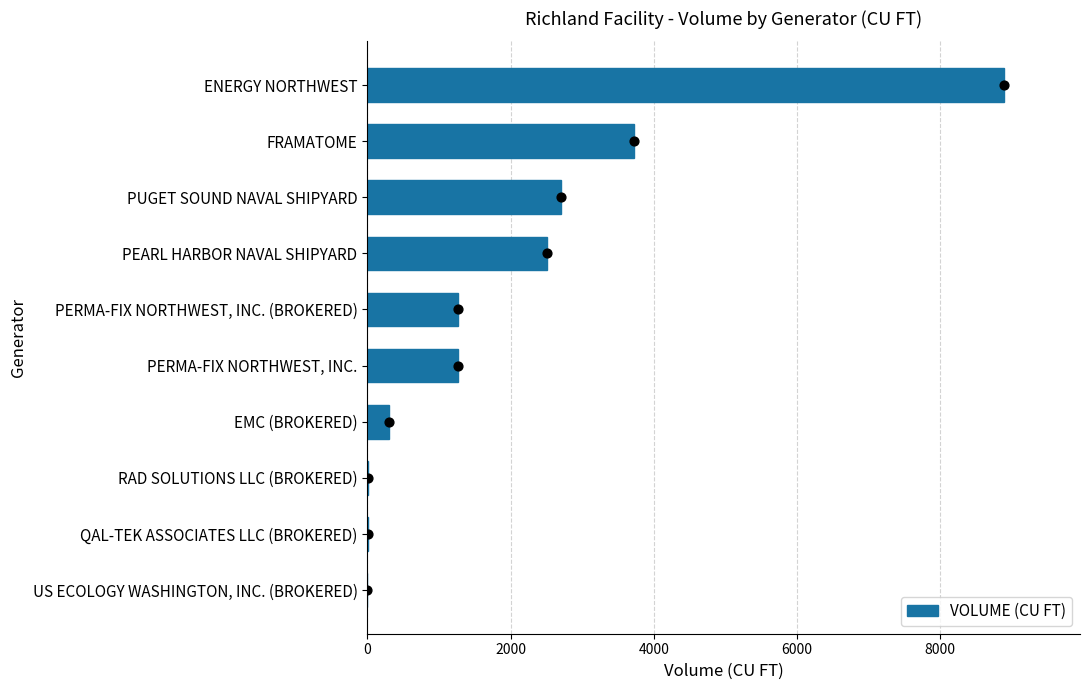

Where is VOLUME (CU FT) nearest to the value 4442?

FRAMATOME